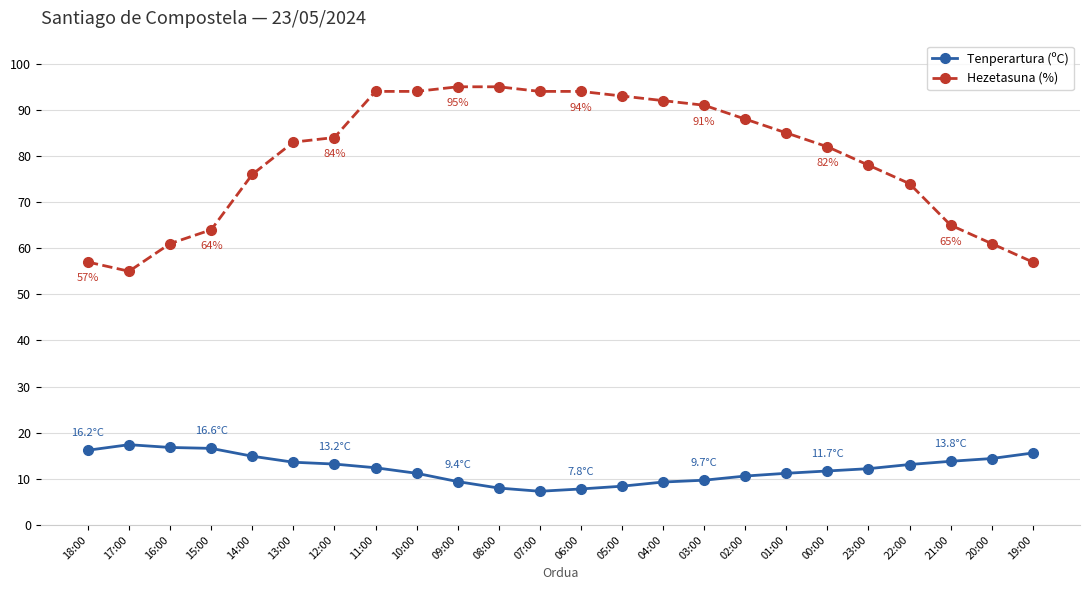

True or false: Hezetasuna (%) and Tenperartura (ºC) intersect in this chart.

False